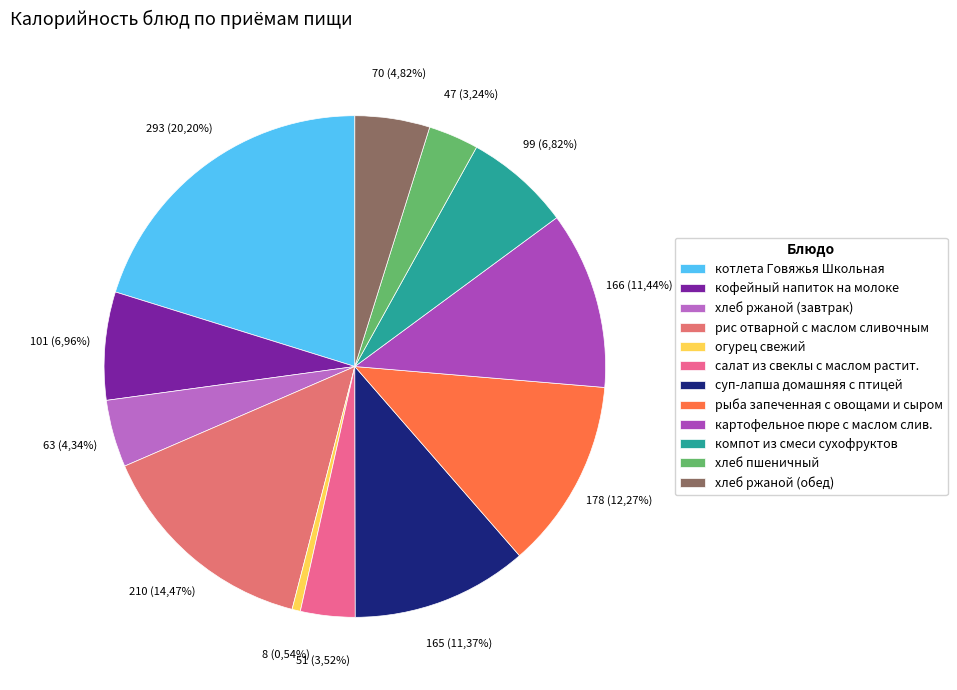

Approximately how many times larger is the value at суп-лапша домашняя с птицей compared to хлеб ржаной (завтрак)?

2.6